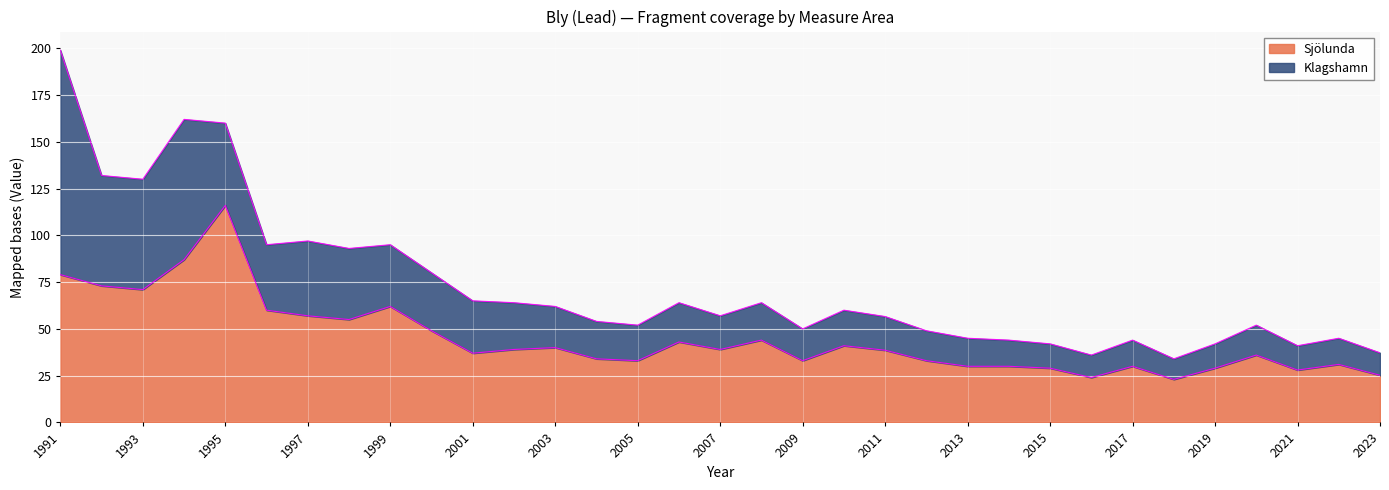

Reading left to right, extract all data points from this chart.

79.0	73.0	71.0	87.0	116.0	60.0	57.0	55.0	62.0	49.0	37.0	39.0	40.0	34.0	33.0	43.0	39.0	44.0	33.0	41.0	38.6	33.0	30.0	30.0	29.0	24.0	30.0	23.0	29.0	36.0	28.0	31.0	25.2